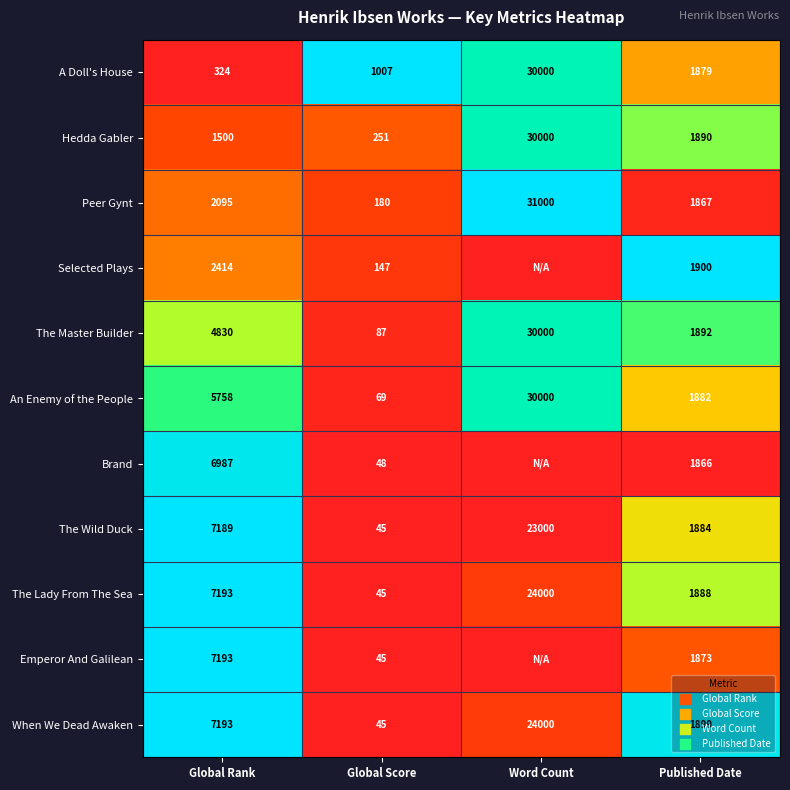

Is the value of A Doll's House at Global Rank greater than the value of An Enemy of the People at Global Rank?

No